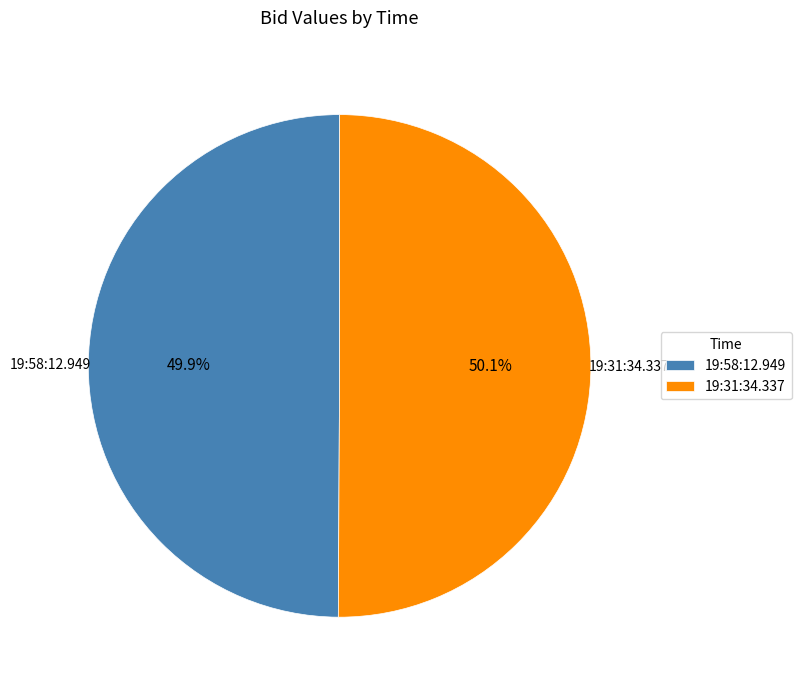

Do 19:31:34.337 and 19:58:12.949 together represent more than half of the pie?

Yes